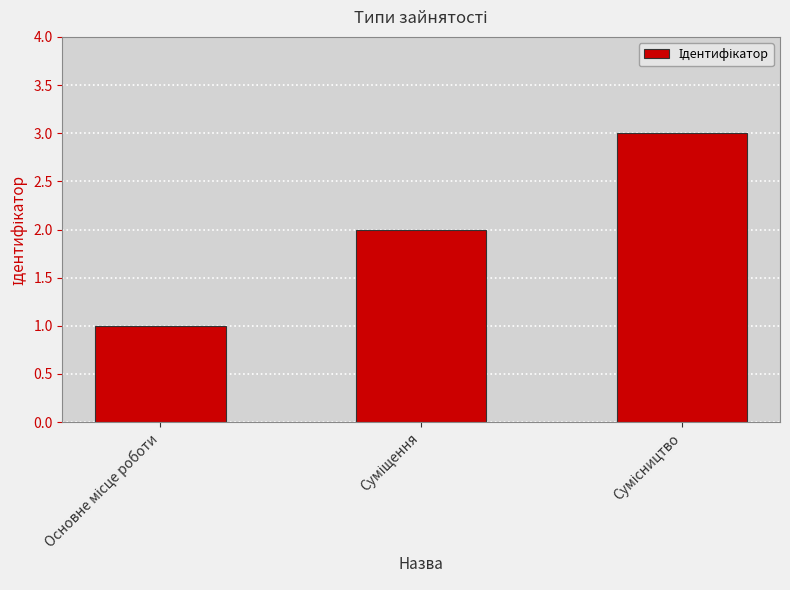

What is the sum of all values?

6